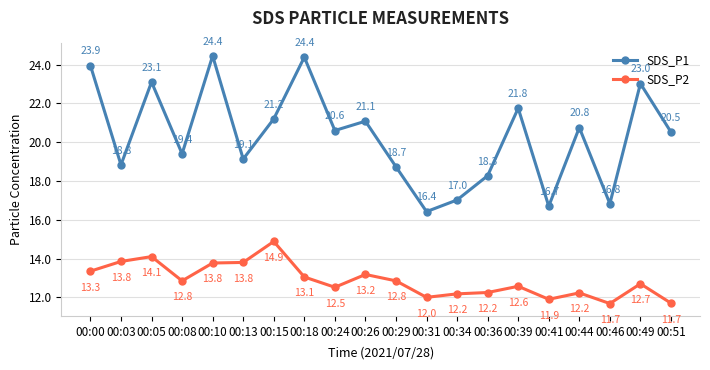

Does the chart display data point markers on the line(s)?

Yes